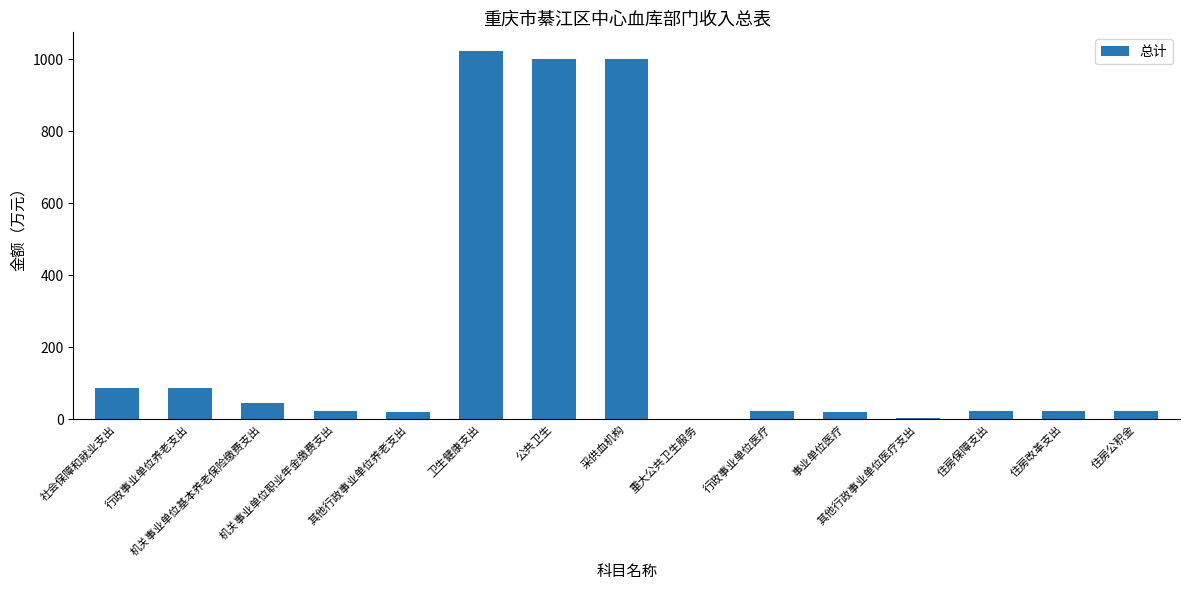

Reading left to right, what are all the values shown in this chart?

87.4	87.4	45.9	23.0	18.5	1024.3	1001.9	1001.7	0.2	22.4	19.2	3.2	23.5	23.5	23.5